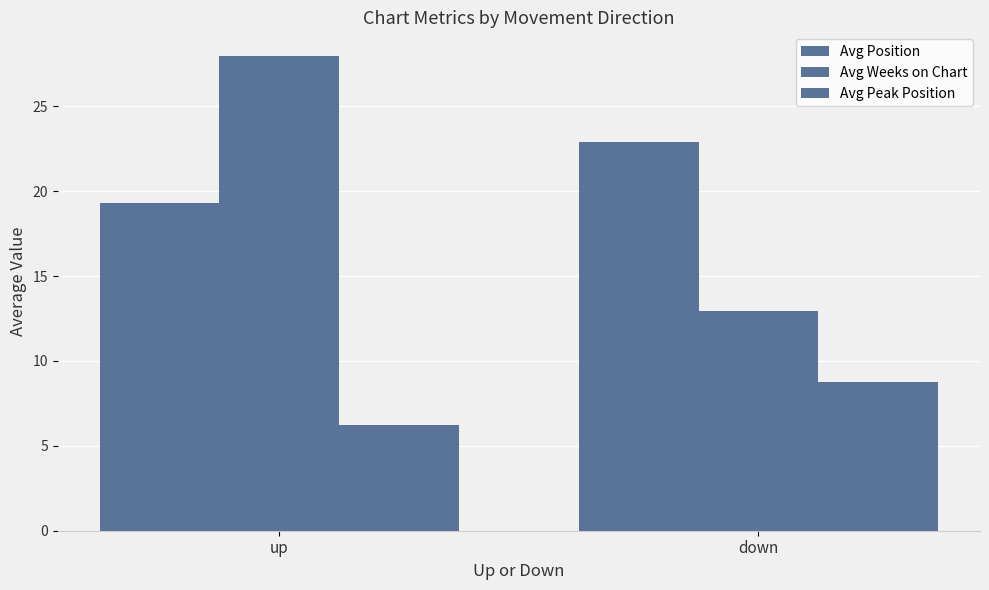

The Avg Position series shows 4.5 at up. True or false?

False